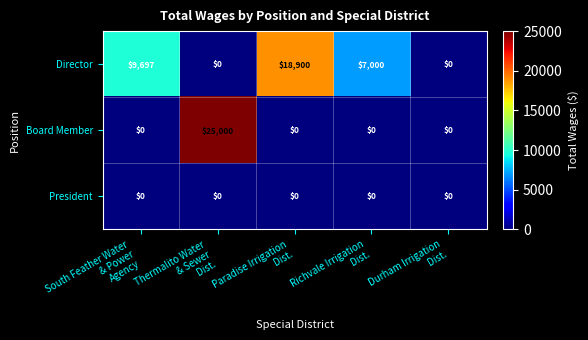

Which series has the widest spread of values?

Board Member